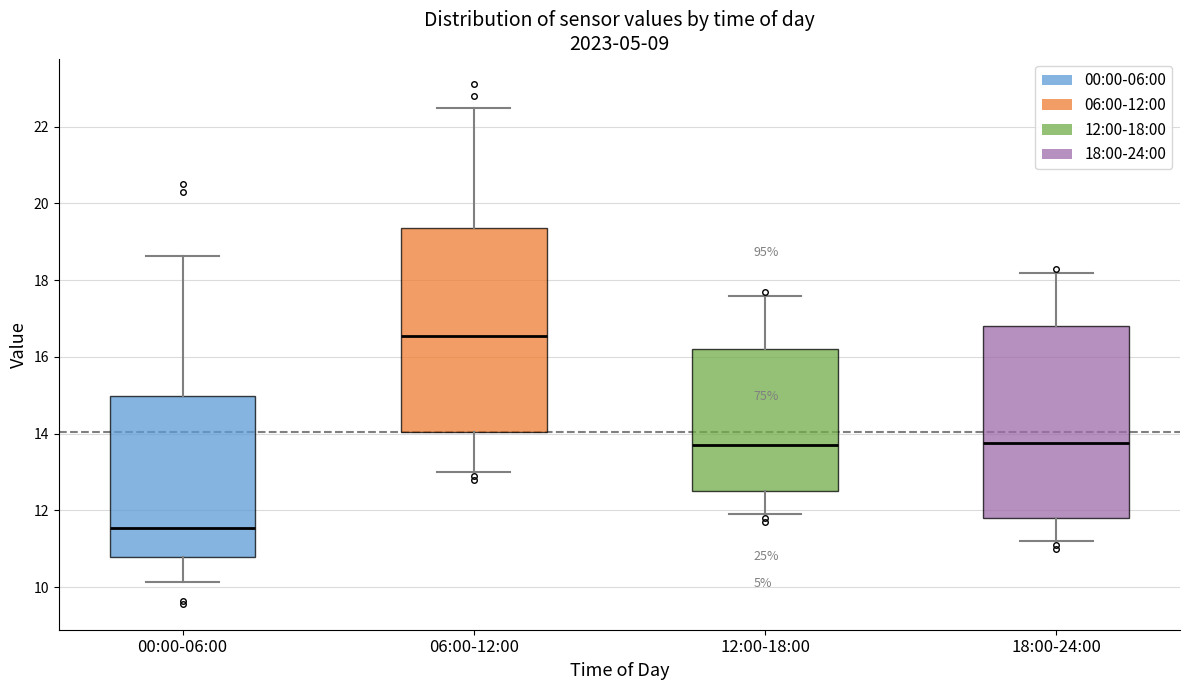

Reading left to right, transcribe this box plot: for each box, give where its median line is, the range the box spans, and where its two whiskers end, as read against the y-axis. The values are not printed on the chart, so give them approximately, as read against the axis.

00:00-06:00: median 11.6, box 10.8 to 15.0, whiskers 10.2 to 18.6
06:00-12:00: median 16.6, box 14.0 to 19.4, whiskers 13.0 to 22.6
12:00-18:00: median 13.8, box 12.6 to 16.2, whiskers 12.0 to 17.6
18:00-24:00: median 13.8, box 11.8 to 16.8, whiskers 11.2 to 18.2